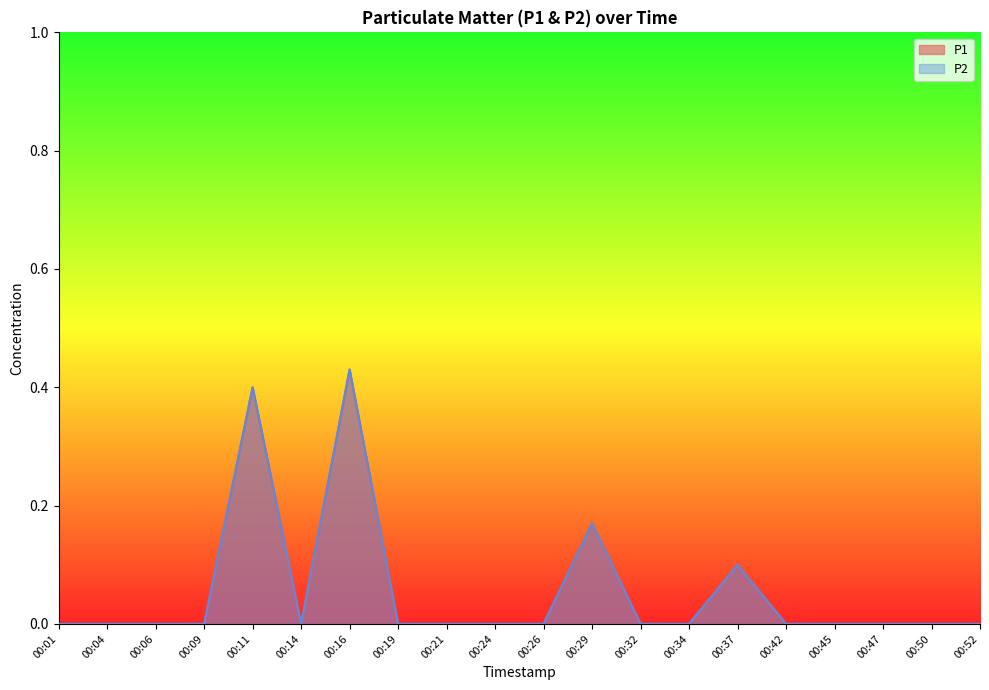

List the labels in order of P1 value, smallest first.

00:01, 00:04, 00:06, 00:09, 00:14, 00:19, 00:21, 00:24, 00:26, 00:32, 00:34, 00:42, 00:45, 00:47, 00:50, 00:52, 00:37, 00:29, 00:11, 00:16